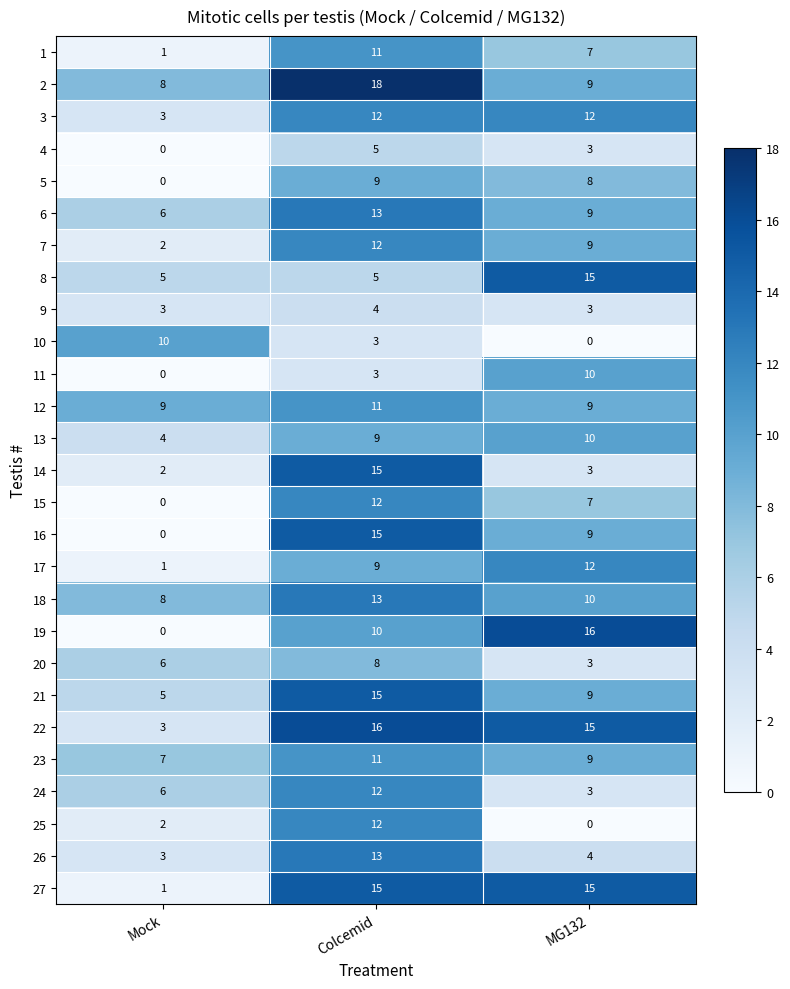

What is the difference between the highest and lowest values at Mock?

10